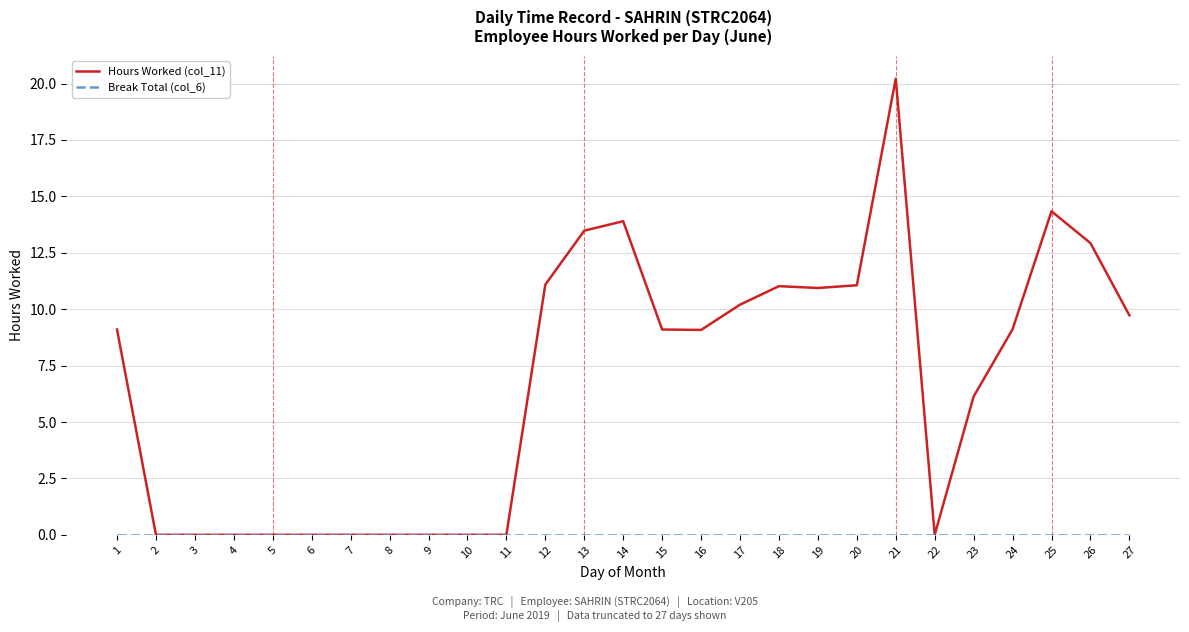

Which series has the largest range (max minus min)?

Hours Worked (col_11)